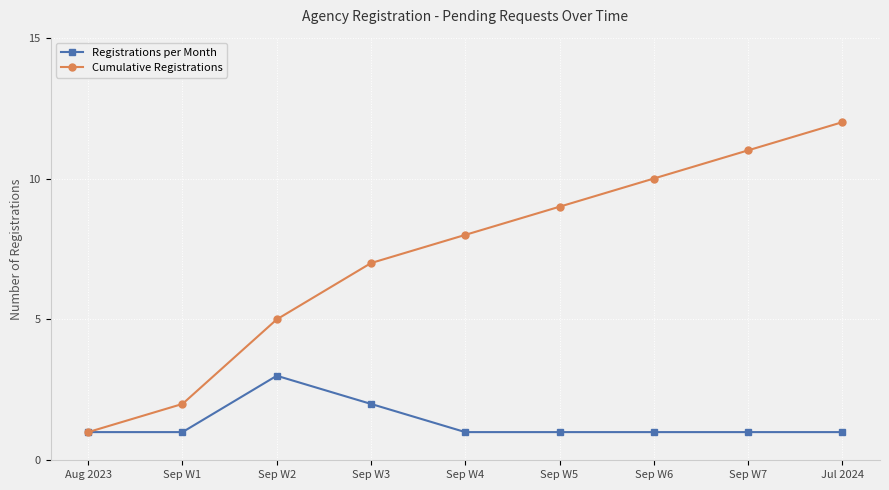

True or false: Cumulative Registrations has more than 1 points higher than both neighbors.

False